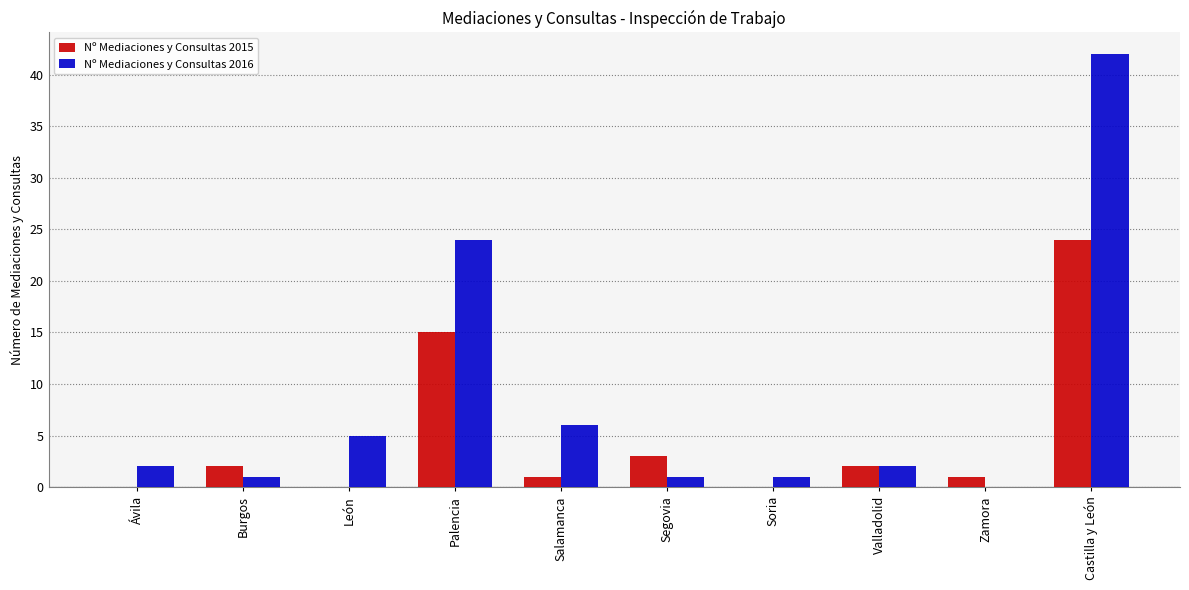

The value of Nº Mediaciones y Consultas 2015 at Ávila is 0. True or false?

True